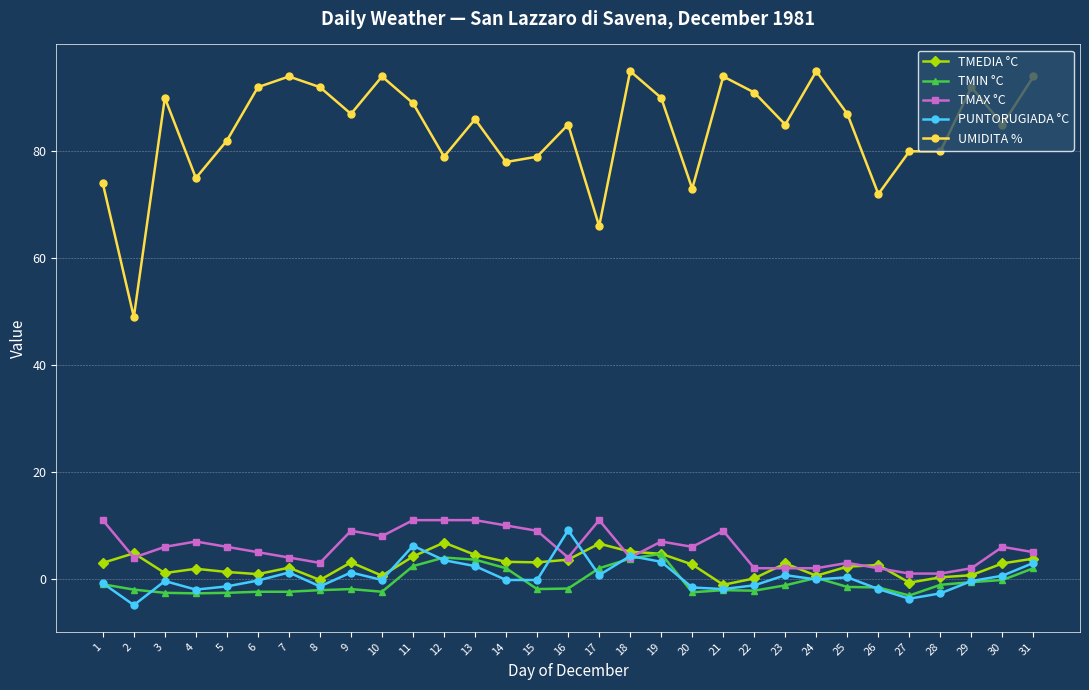

What is the difference between the maximum and minimum values in the UMIDITA % series?

46.0